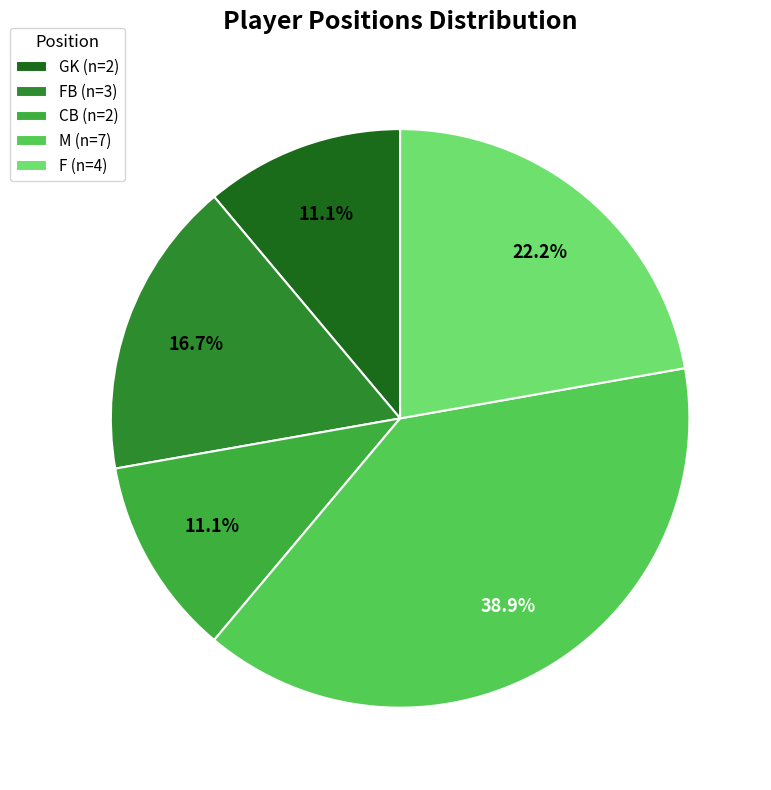

What is the ratio of the value at GK (n=2) to the value at CB (n=2)?

1.0